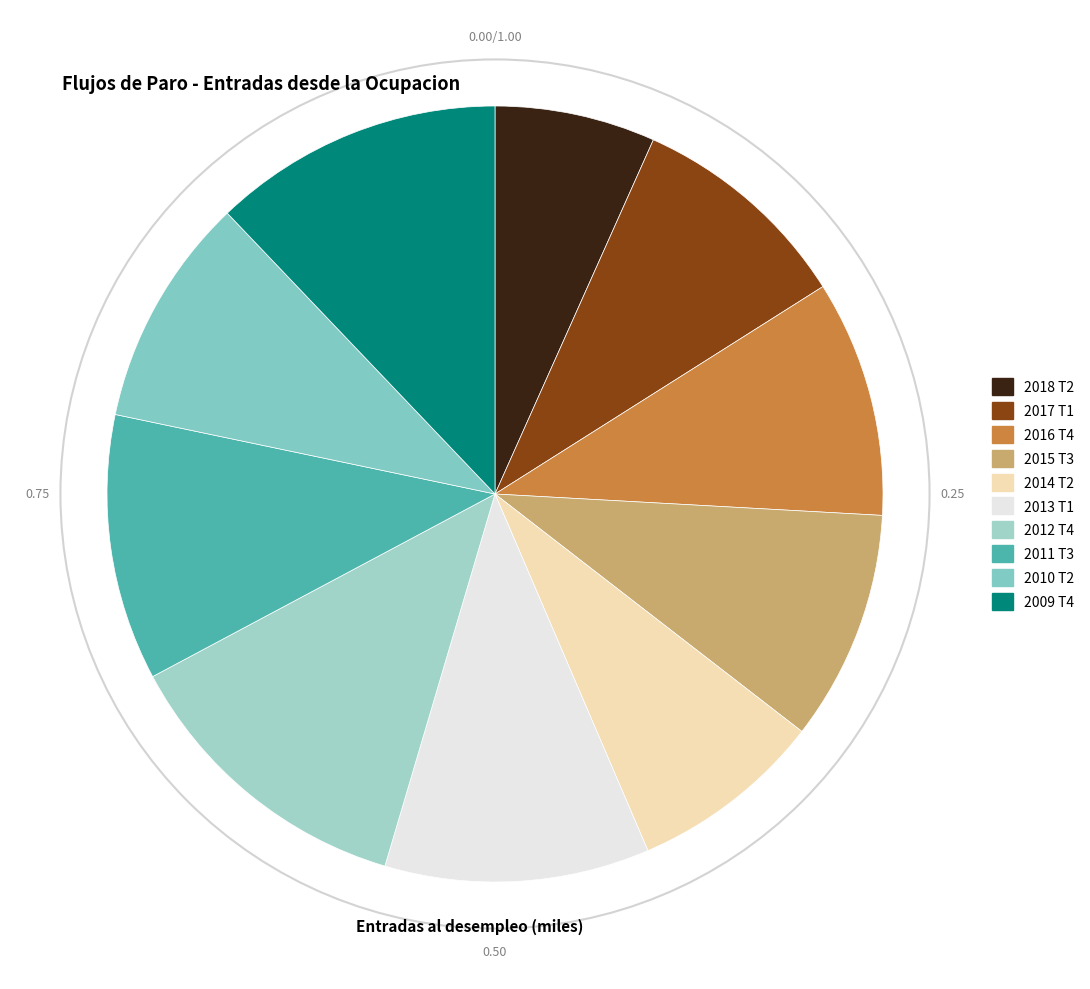

To the nearest percent, what is the average slice percentage?

10%